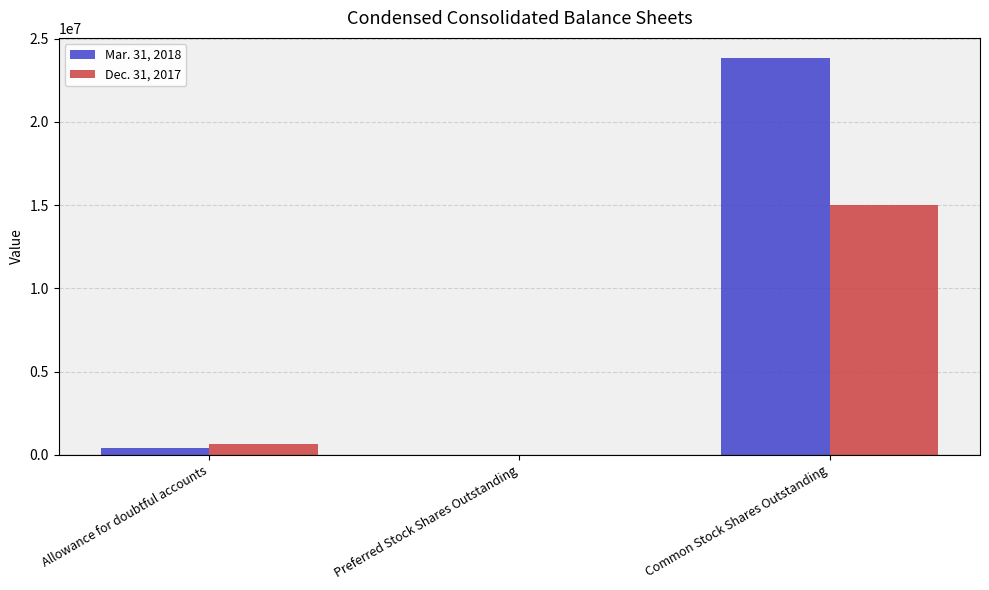

What is the spread (max minus min) of values at Common Stock Shares Outstanding?

8866384